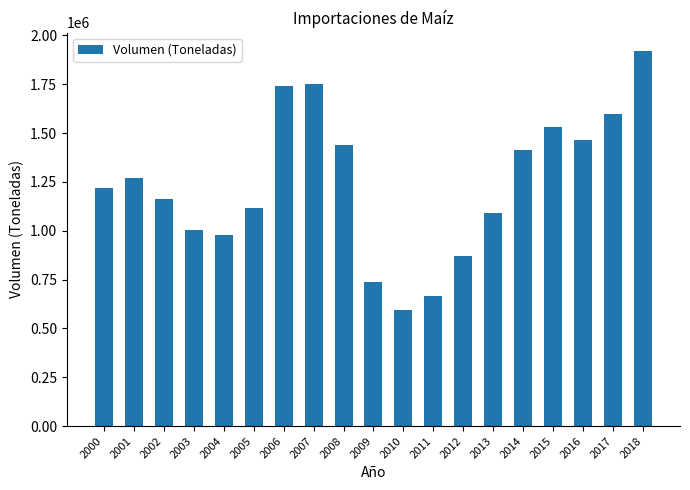

Does the chart contain any negative values?

No